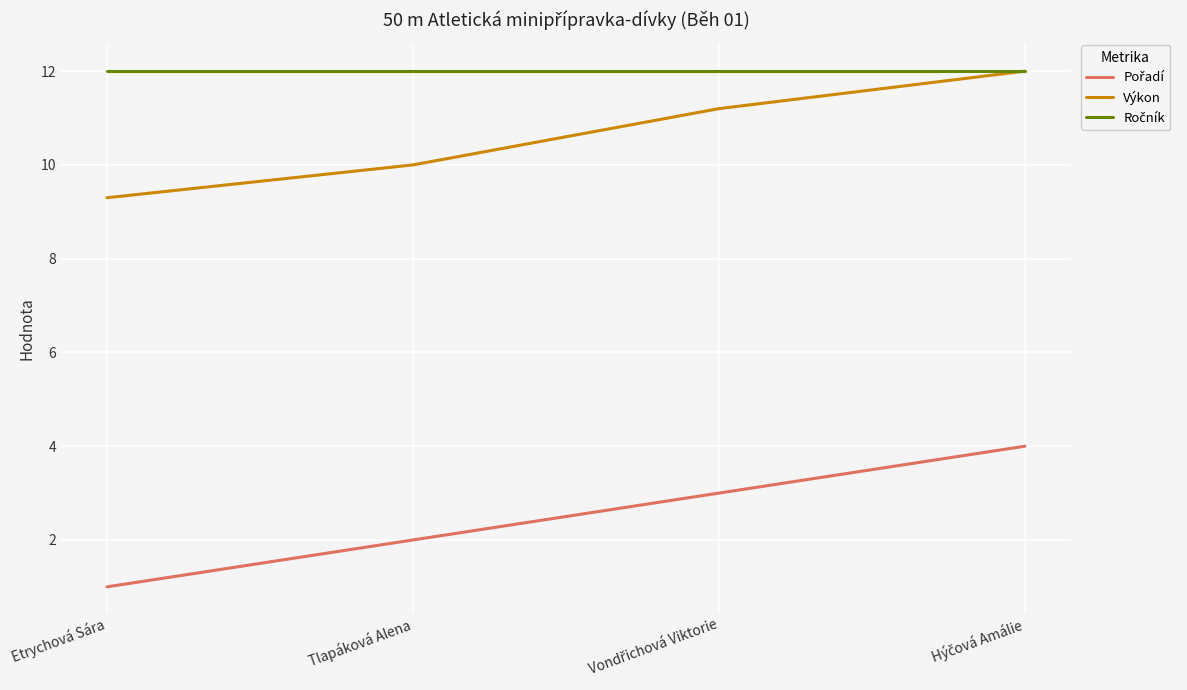

Is it true that Výkon equals 10.0 at Tlapáková Alena?

True